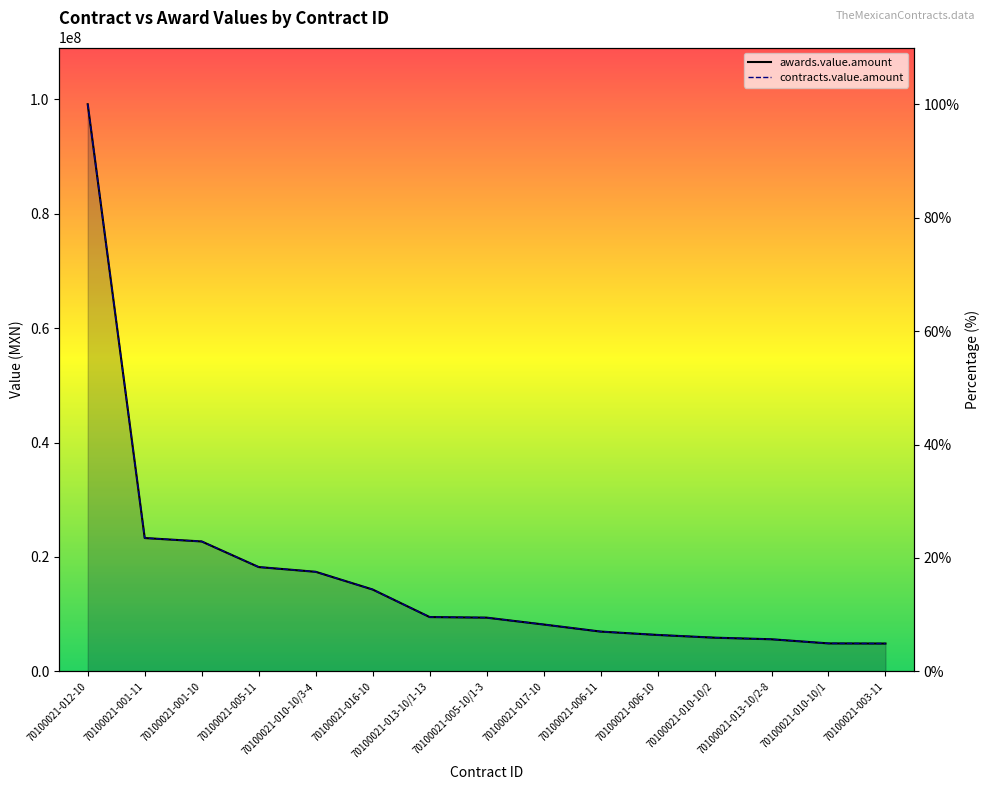

What is the sum of all contracts.value.amount values?

259.2